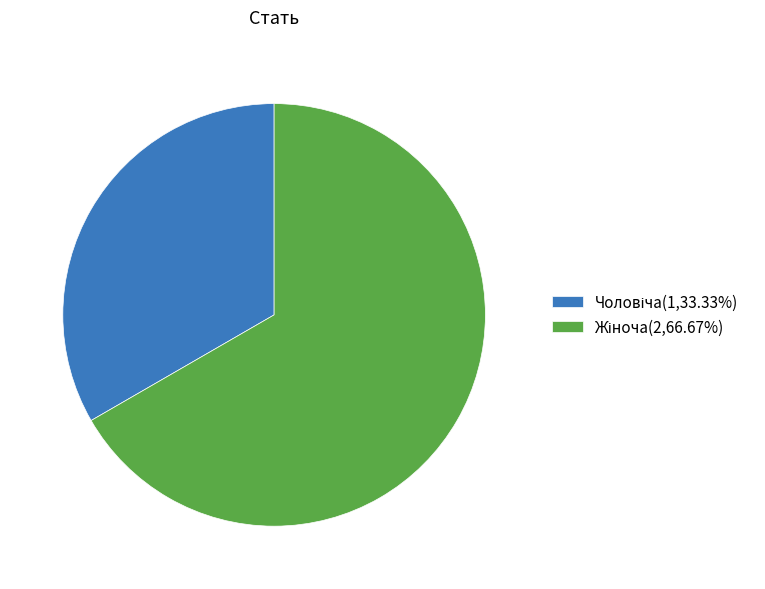

Does any single category account for the majority?

Yes